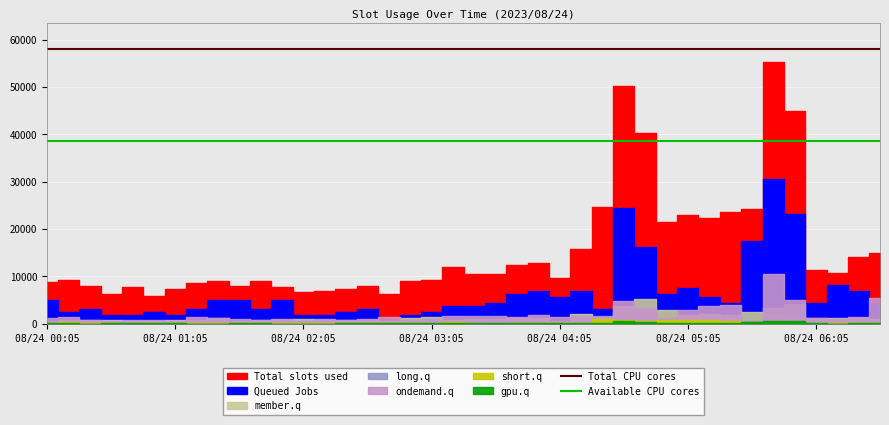

What is the sum of the Total CPU cores values at 08/24 01:05 and 08/24 00:05?

115850.0